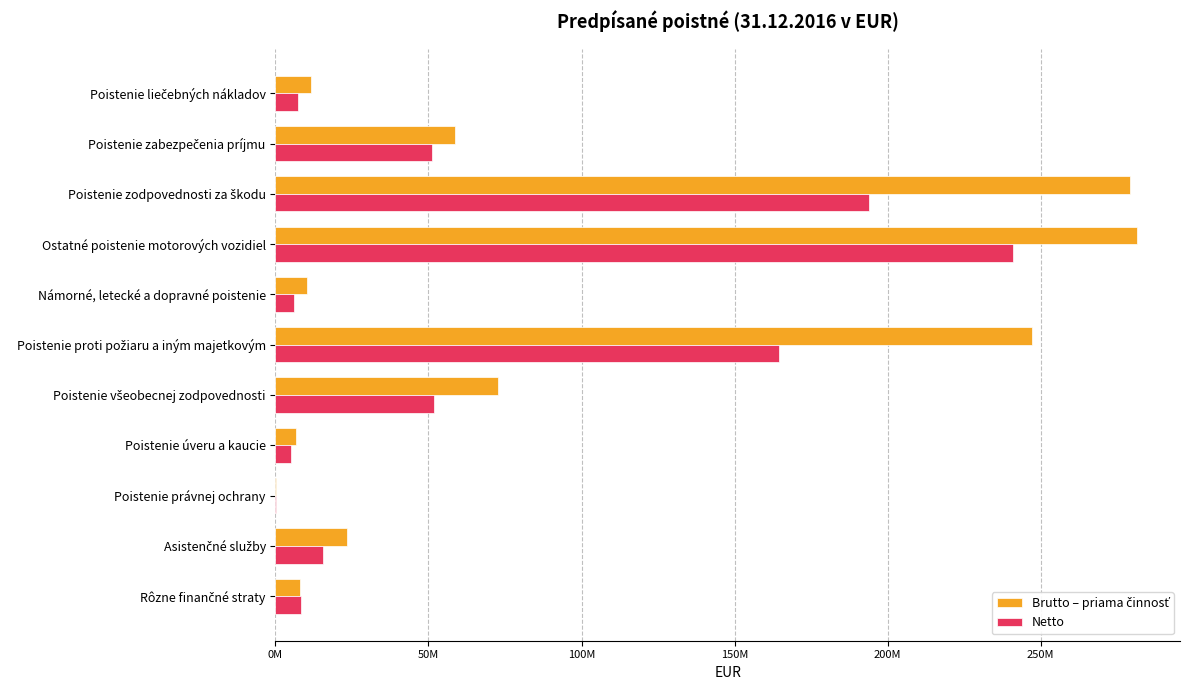

Reading left to right, what are all the values shown in this chart?

Brutto – priama činnosť: 11726282.6	58681060.6	279246936.5	281474413.4	10454658.5	247278495.3	72825874.4	6812335.0	331499.2	23261915.2	8116712.8
Netto: 7458534.2	51021530.5	193912759.4	240887305.8	6011044.9	164406190.0	51683068.1	5157348.1	327673.0	15469000.3	8203233.3